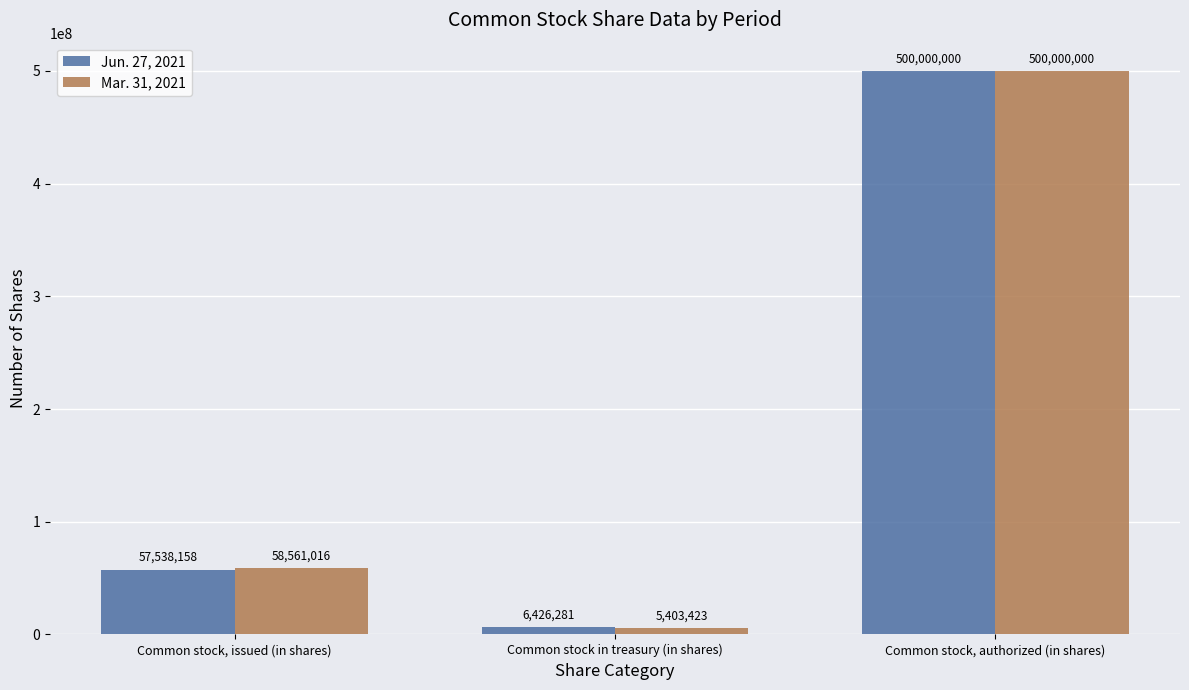

At how many categories does at least one series exceed 469025415?

1